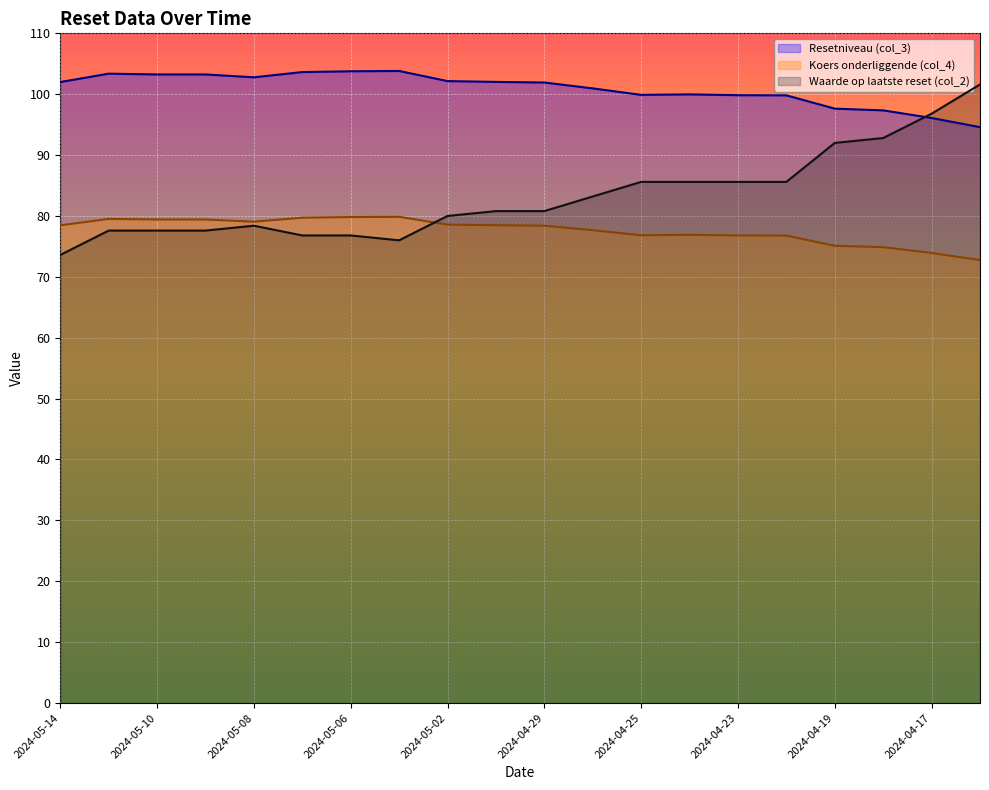

How many interior local peaks does the Resetniveau (col_3) series have?

3